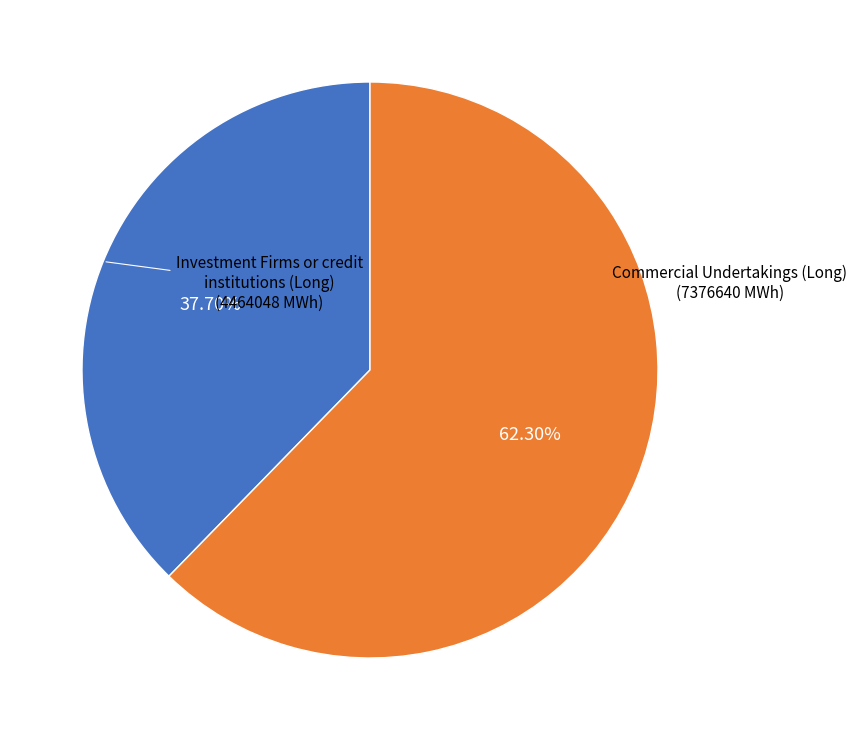

Is there any slice that represents more than half of the pie?

Yes